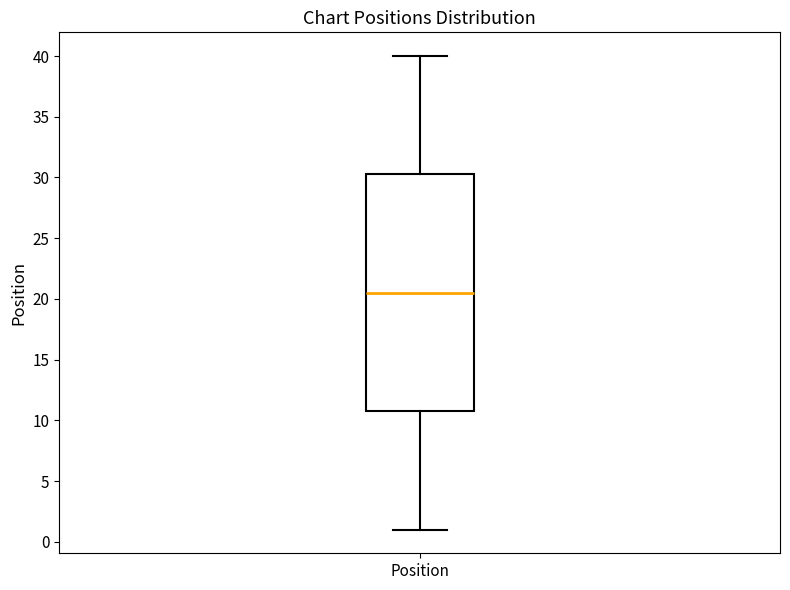

Read this box plot against the y-axis: the position of the median line, the range covered by the box, and the ends of both whiskers. The values are not printed on the chart, so give them approximately, as read against the axis.

median 20.5, box 11.0 to 30.5, whiskers 1.0 to 40.0